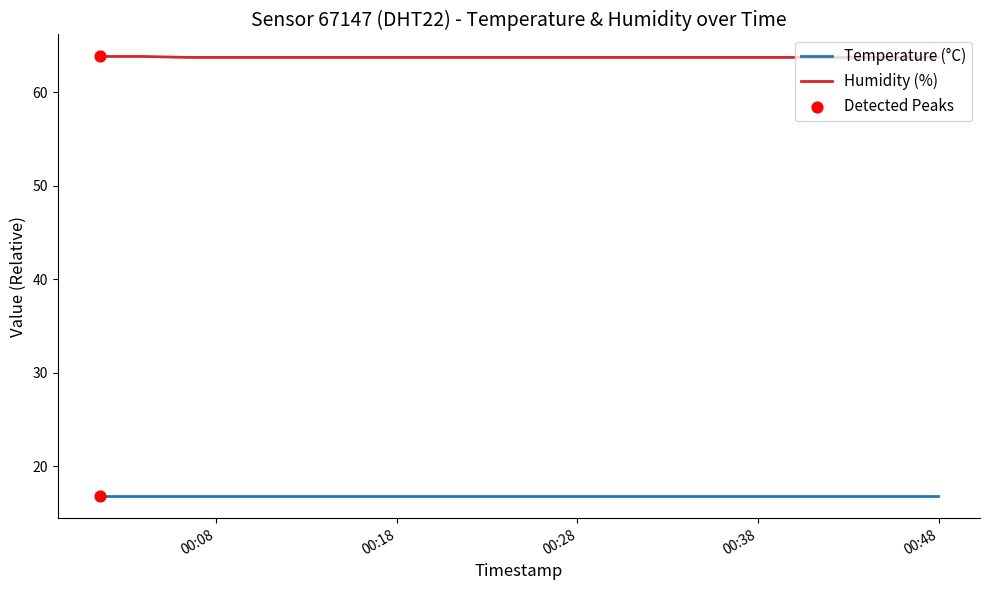

List the series in order of their overall mean, highest first.

Humidity (%), Temperature (°C)